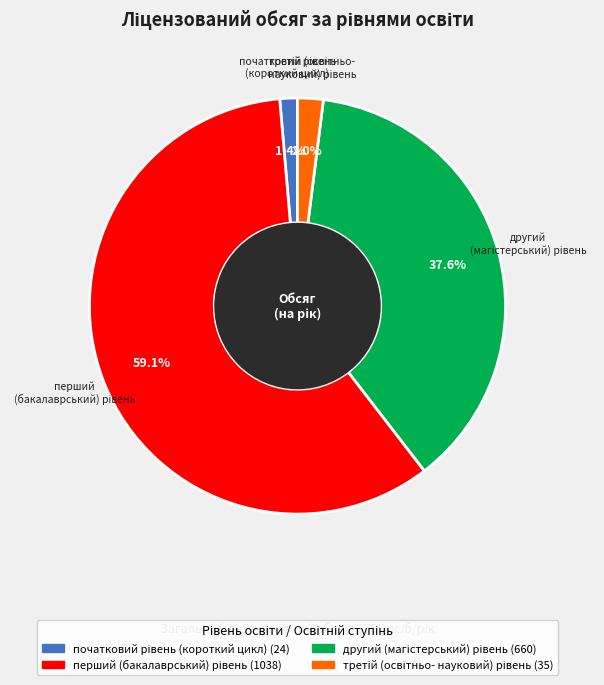

Is there any slice that represents more than half of the pie?

Yes